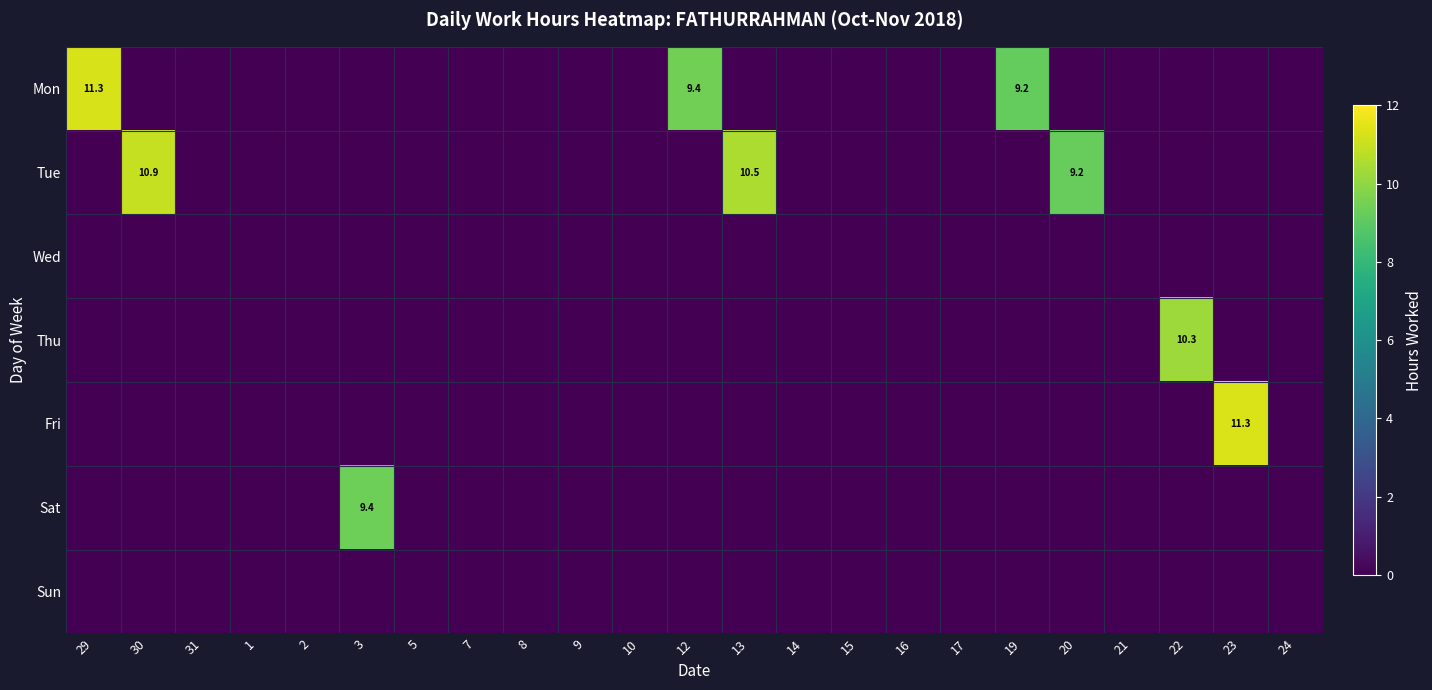

Which label corresponds to the smallest value in the chart?

30